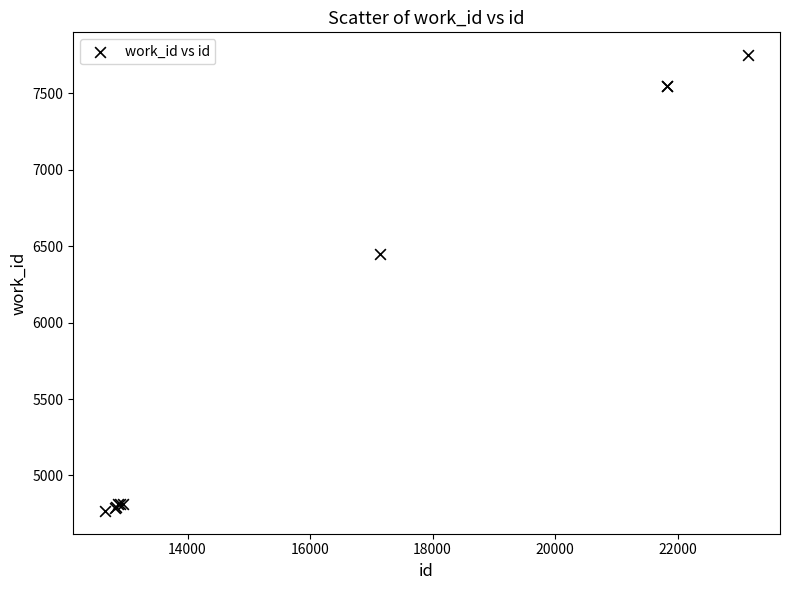

What Y value in the scatter plot is closest to 6259?

6451